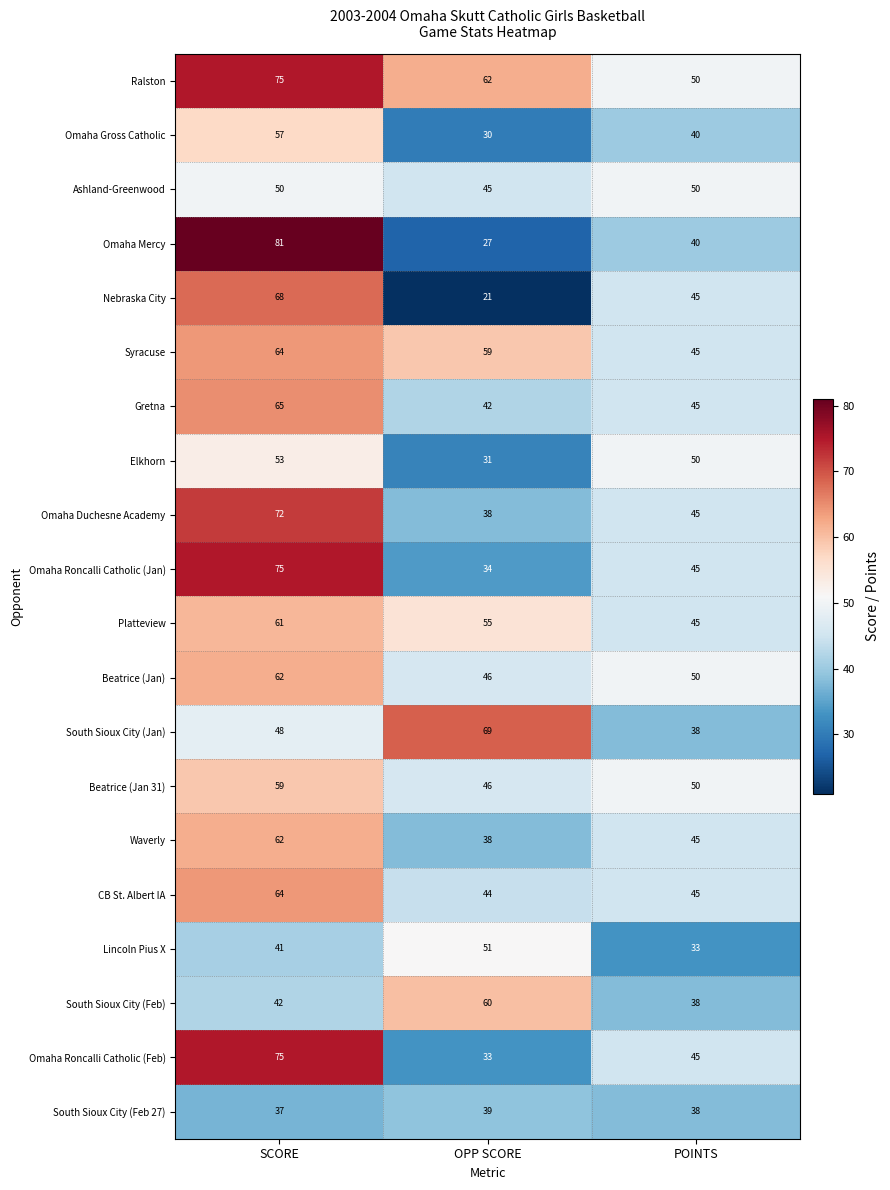

Is it true that South Sioux City (Jan) equals 24 at SCORE?

False